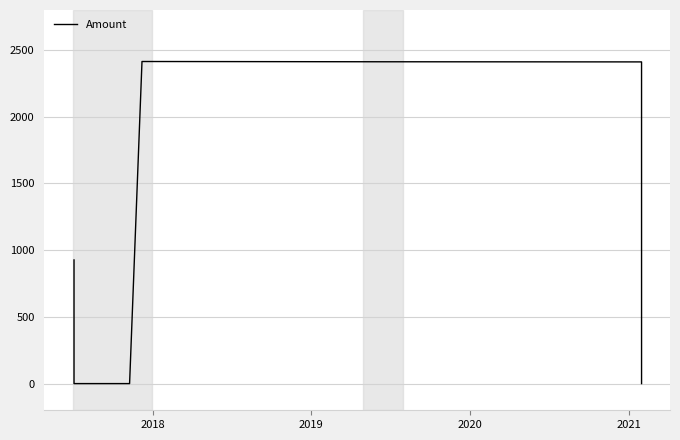

What is the greatest value displayed?

2414.0